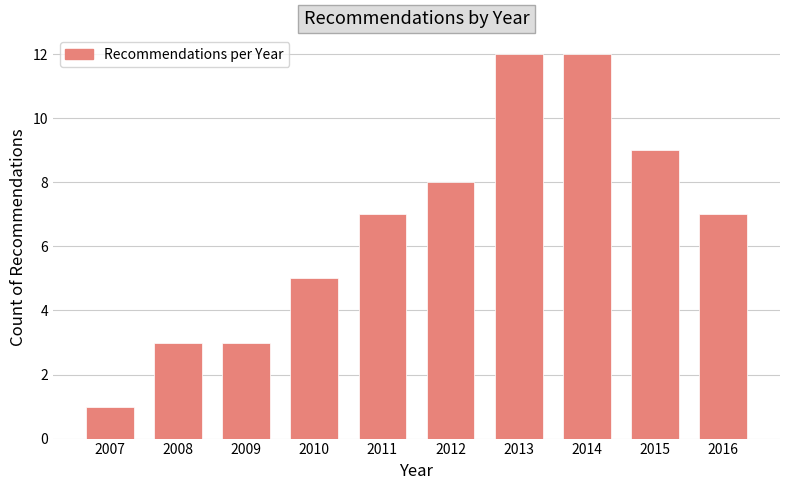

Reading right to left, transcribe all the data shown in this chart.

2016=7	2015=9	2014=12	2013=12	2012=8	2011=7	2010=5	2009=3	2008=3	2007=1